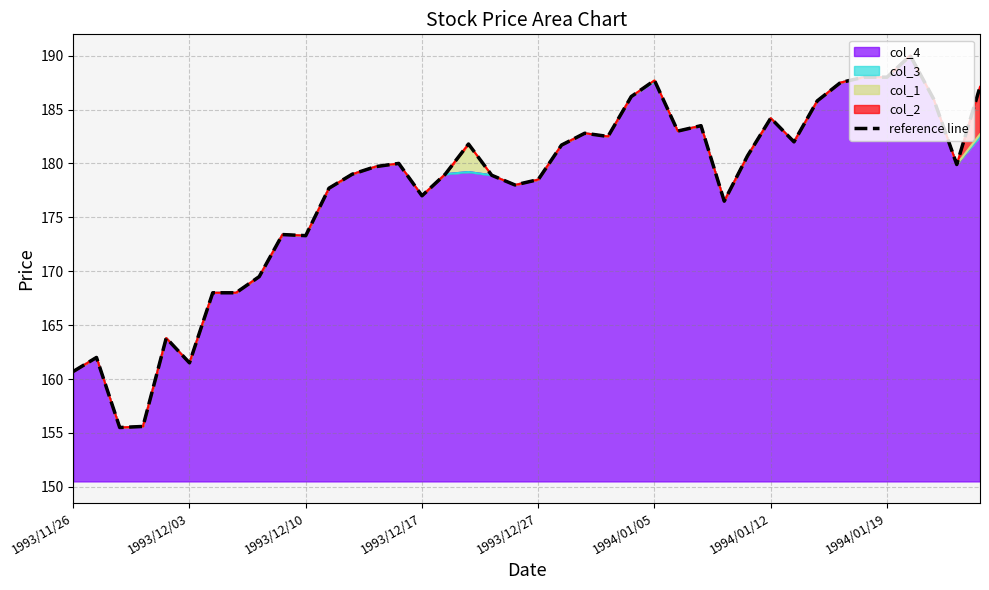

What is the ratio of the value at 1993/12/17 to the value at 1994/01/19?

0.9